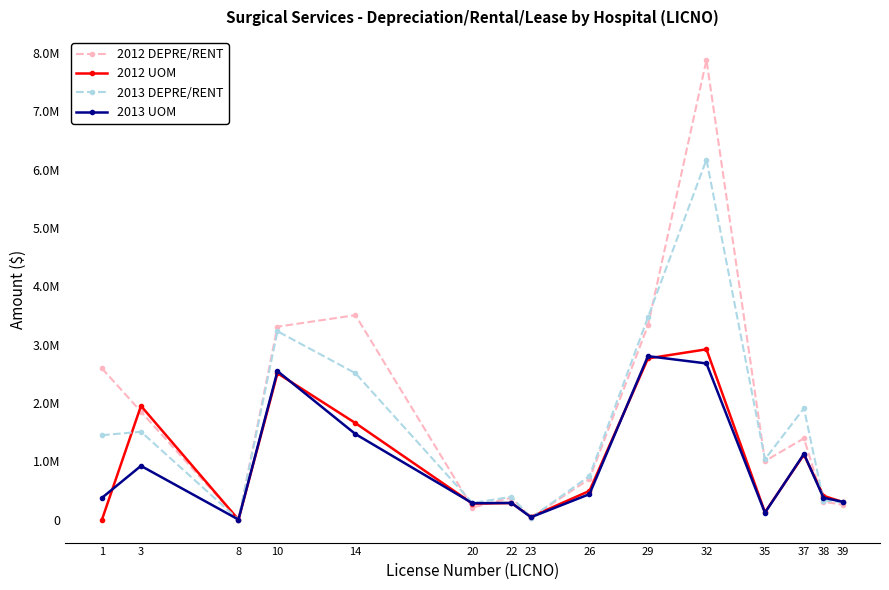

Does the chart have visible grid lines?

No